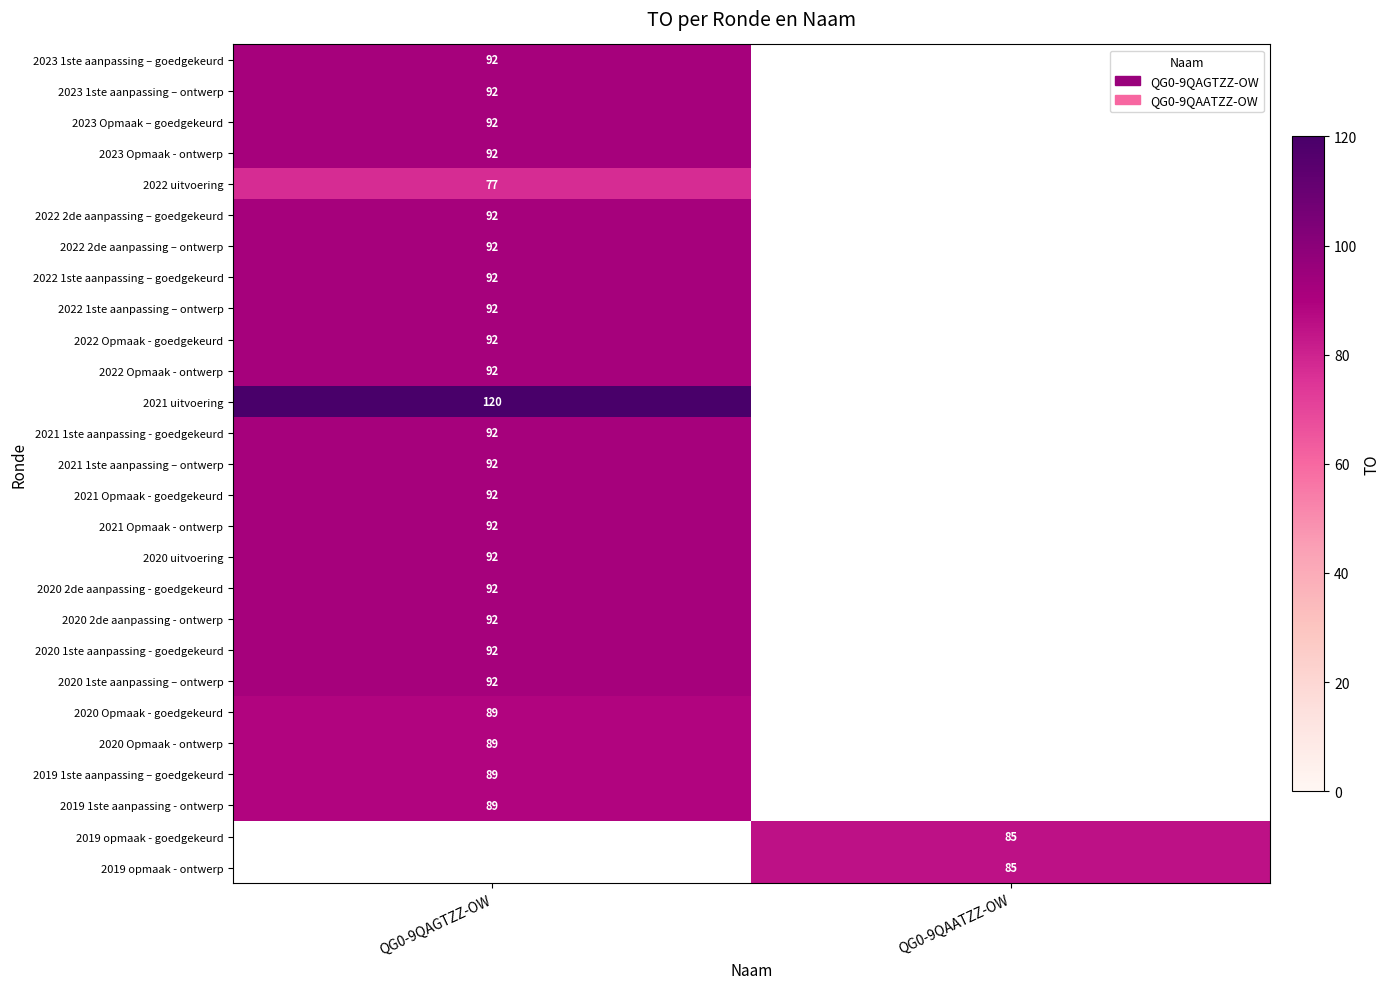

True or false: 2020 Opmaak - goedgekeurd has a value of 28 at QG0-9QAGTZZ-OW.

False